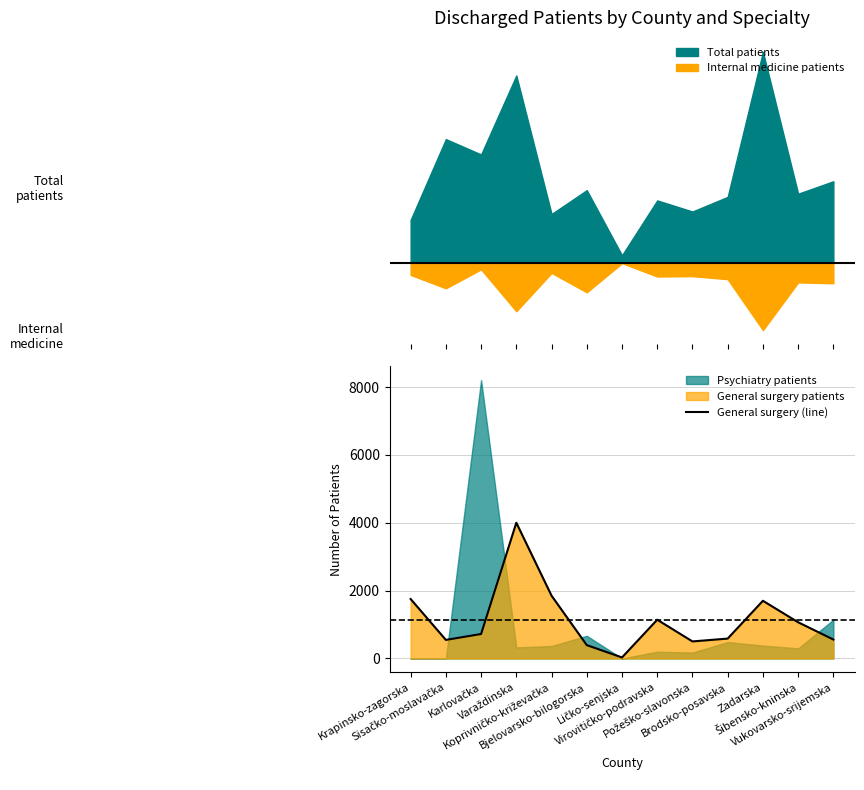

Reading left to right, extract all data points from this chart.

1752	547	721	4001	1850	393	30	1142	502	586	1700	1067	558